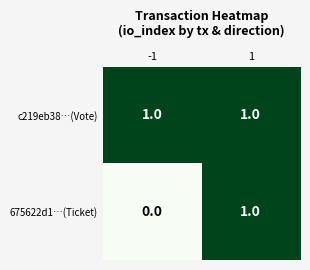

Which series has the widest spread of values?

675622d1…(Ticket)